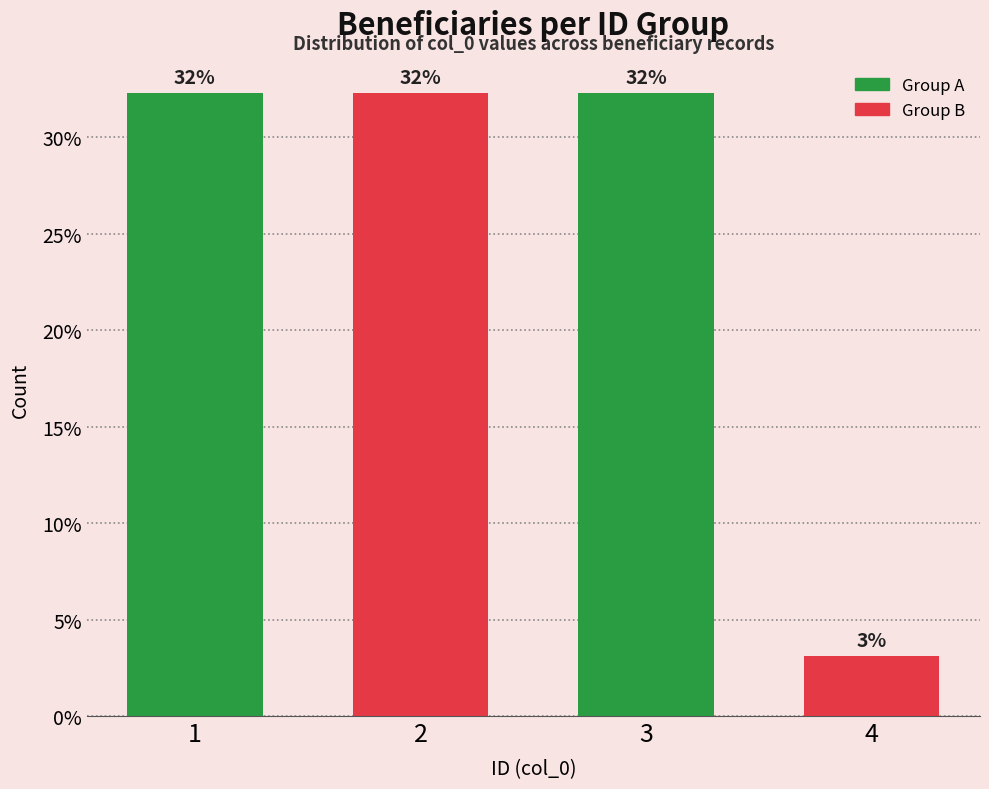

Are the bars horizontal?

No